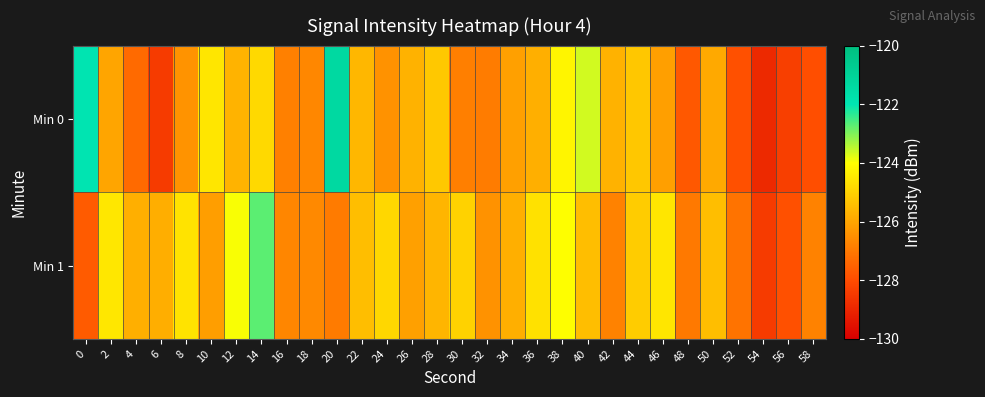

Rank the series by their average value, from highest to lowest.

Min 1, Min 0